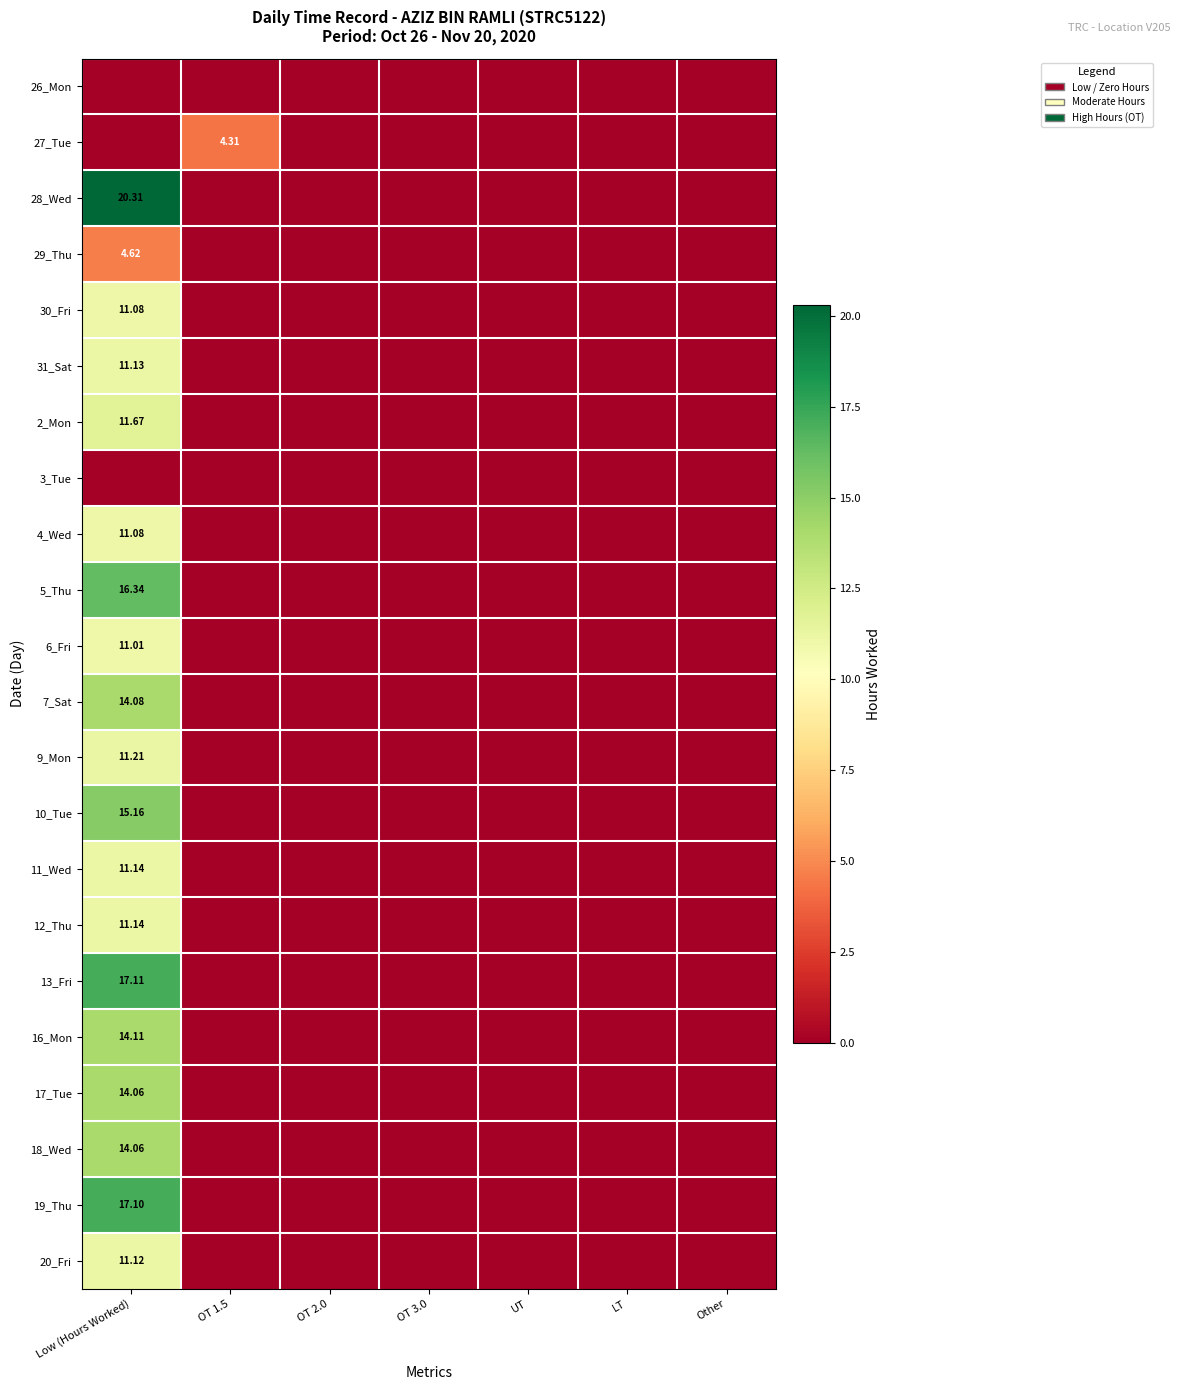

List the series in order of their peak value, lowest first.

26_Mon, 3_Tue, 27_Tue, 29_Thu, 6_Fri, 30_Fri, 4_Wed, 20_Fri, 31_Sat, 11_Wed, 12_Thu, 9_Mon, 2_Mon, 17_Tue, 18_Wed, 7_Sat, 16_Mon, 10_Tue, 5_Thu, 19_Thu, 13_Fri, 28_Wed